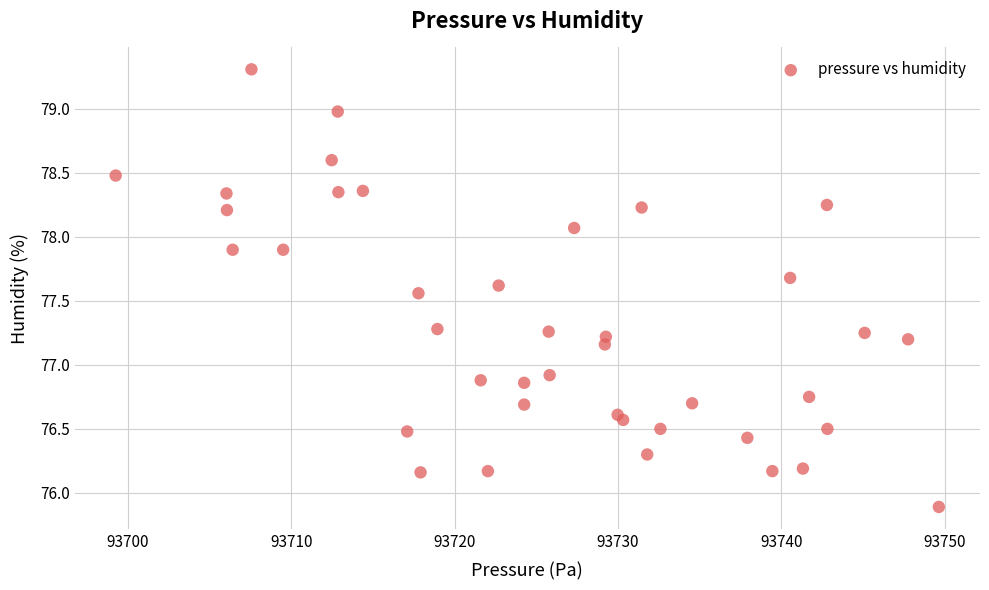

What is the range of X values (max minus min)?

50.4